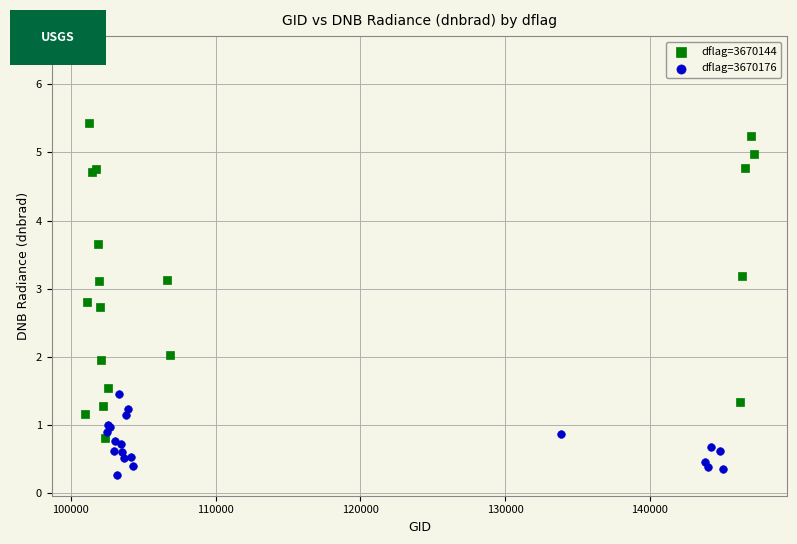

What are all the series names shown in the legend?

dflag=3670144, dflag=3670176